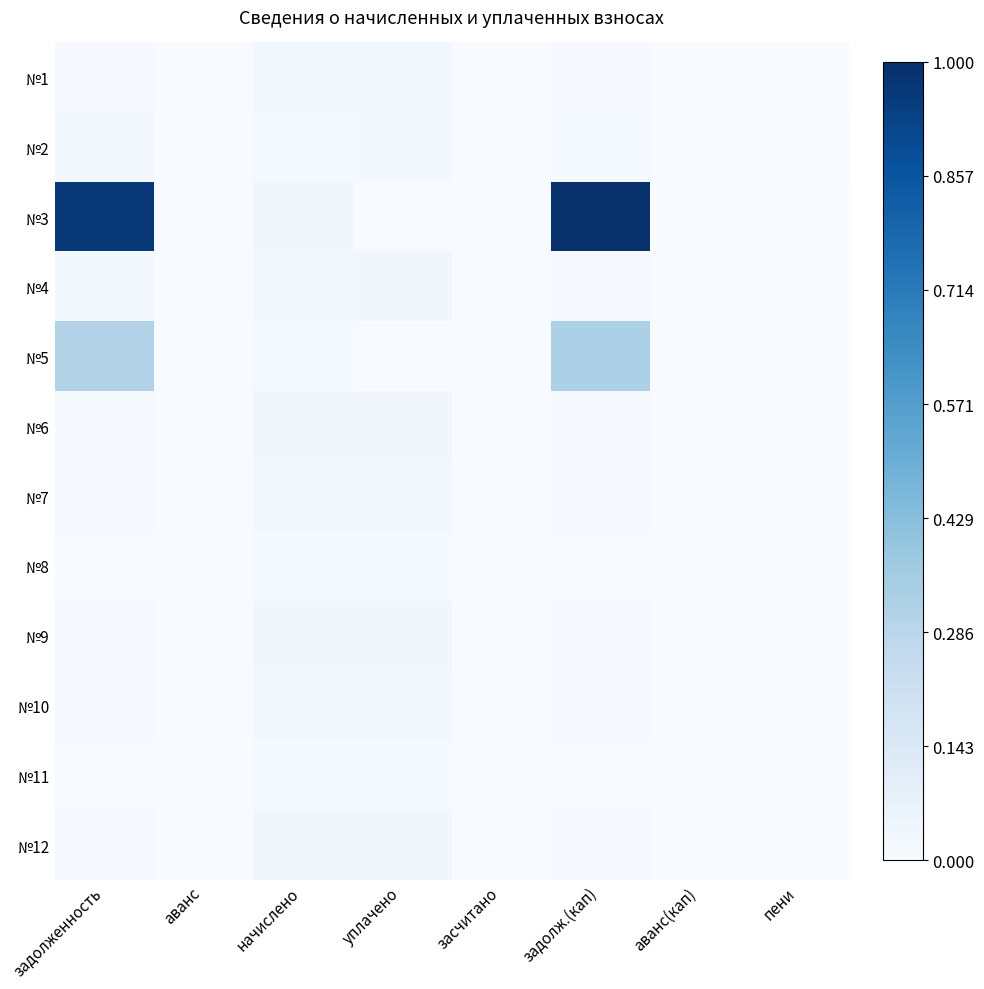

Reading left to right, list all the values displayed in this chart.

№1: задолженность=0.0	аванс=0.0	начислено=0.0	уплачено=0.0	засчитано=0.0	задолж.(кап)=0.0	аванс(кап)=0.0	пени=0.0
№2: задолженность=0.0	аванс=0.0	начислено=0.0	уплачено=0.0	засчитано=0.0	задолж.(кап)=0.0	аванс(кап)=0.0	пени=0.0
№3: задолженность=1.0	аванс=0.0	начислено=0.0	уплачено=0.0	засчитано=0.0	задолж.(кап)=1.0	аванс(кап)=0.0	пени=0.0
№4: задолженность=0.0	аванс=0.0	начислено=0.0	уплачено=0.0	засчитано=0.0	задолж.(кап)=0.0	аванс(кап)=0.0	пени=0.0
№5: задолженность=0.3	аванс=0.0	начислено=0.0	уплачено=0.0	засчитано=0.0	задолж.(кап)=0.3	аванс(кап)=0.0	пени=0.0
№6: задолженность=0.0	аванс=0.0	начислено=0.0	уплачено=0.0	засчитано=0.0	задолж.(кап)=0.0	аванс(кап)=0.0	пени=0.0
№7: задолженность=0.0	аванс=0.0	начислено=0.0	уплачено=0.0	засчитано=0.0	задолж.(кап)=0.0	аванс(кап)=0.0	пени=0.0
№8: задолженность=0.0	аванс=0.0	начислено=0.0	уплачено=0.0	засчитано=0.0	задолж.(кап)=0.0	аванс(кап)=0.0	пени=0.0
№9: задолженность=0.0	аванс=0.0	начислено=0.0	уплачено=0.0	засчитано=0.0	задолж.(кап)=0.0	аванс(кап)=0.0	пени=0.0
№10: задолженность=0.0	аванс=0.0	начислено=0.0	уплачено=0.0	засчитано=0.0	задолж.(кап)=0.0	аванс(кап)=0.0	пени=0.0
№11: задолженность=0.0	аванс=0.0	начислено=0.0	уплачено=0.0	засчитано=0.0	задолж.(кап)=0.0	аванс(кап)=0.0	пени=0.0
№12: задолженность=0.0	аванс=0.0	начислено=0.0	уплачено=0.0	засчитано=0.0	задолж.(кап)=0.0	аванс(кап)=0.0	пени=0.0